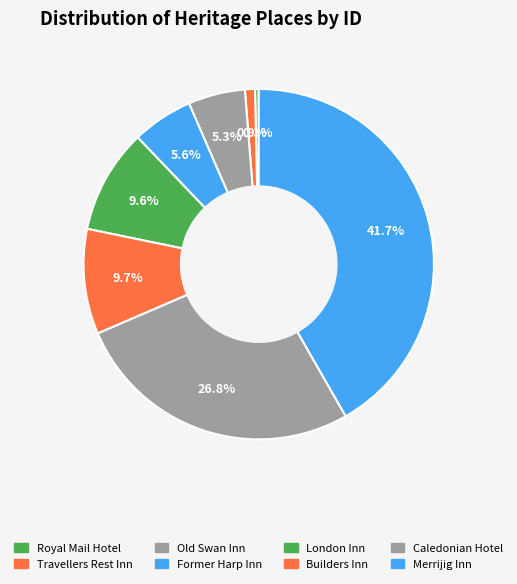

How many slices are in this pie chart?

8